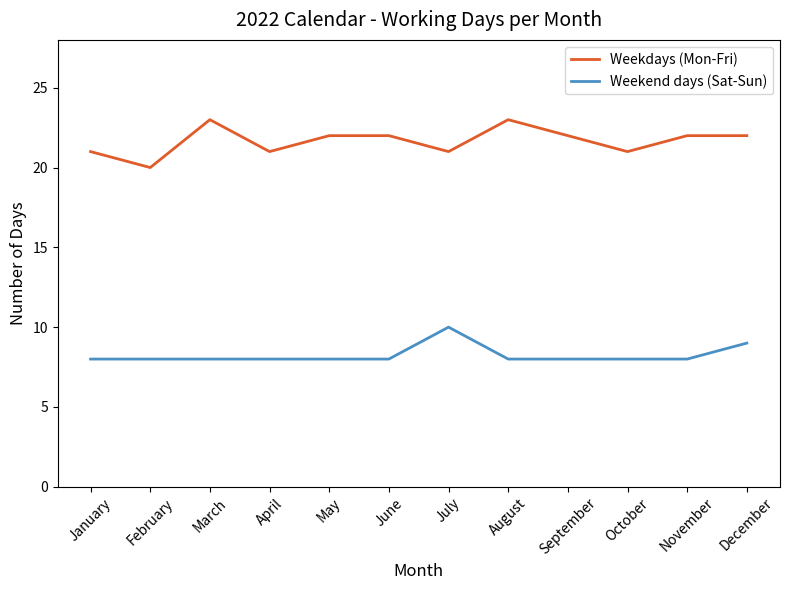

What is the difference between the Weekdays (Mon-Fri) values at October and May?

1